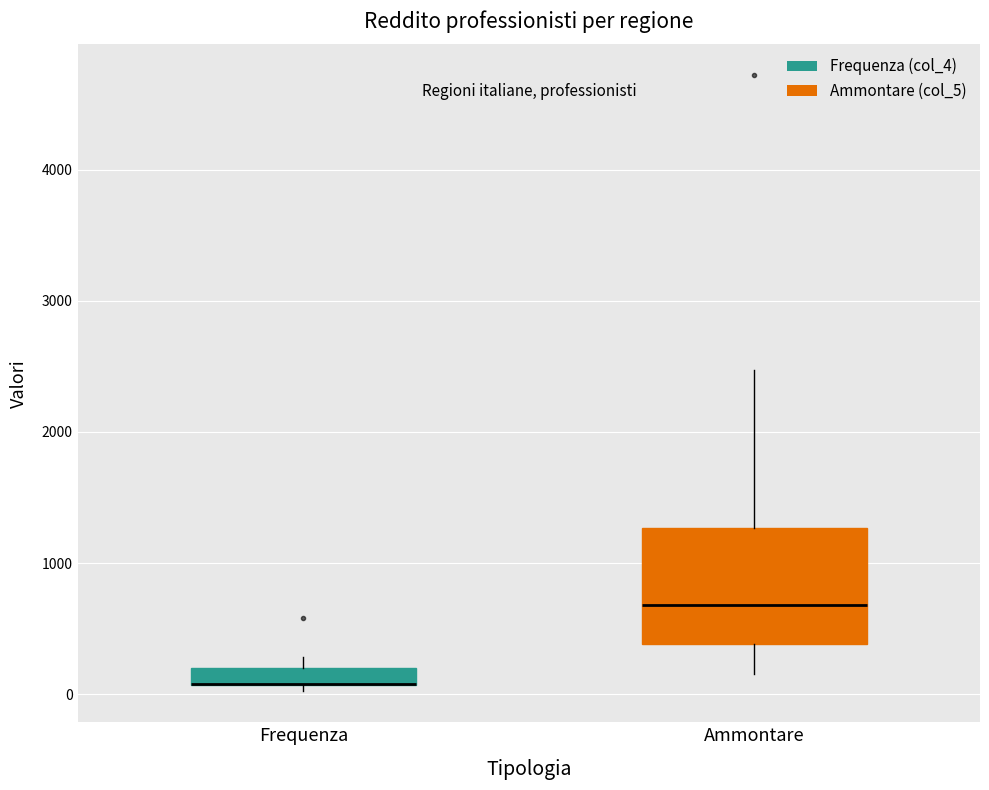

Which box is the tallest, from its lower edge to its upper edge?

Ammontare